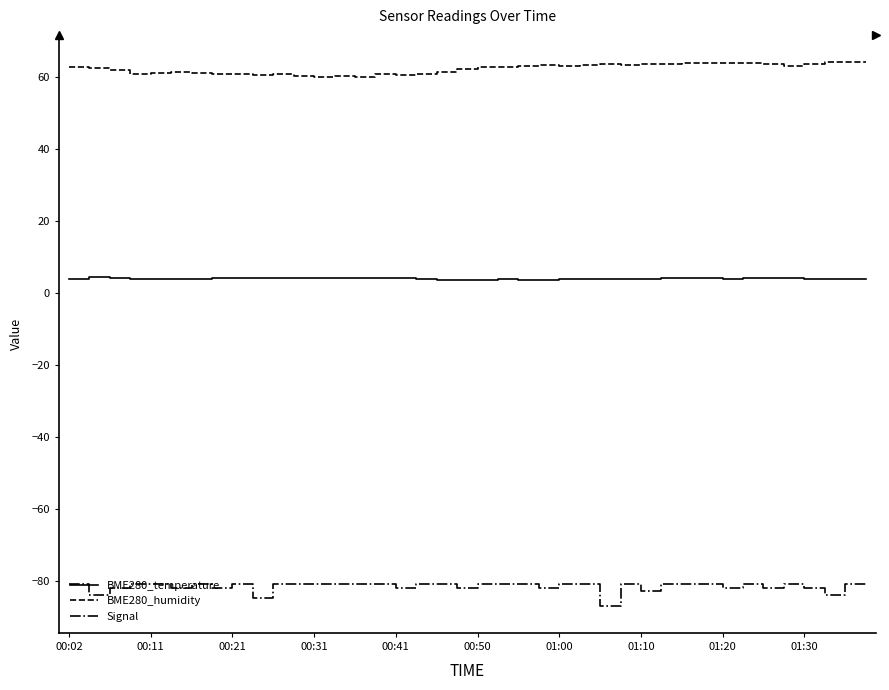

What is the greatest value displayed?

64.2